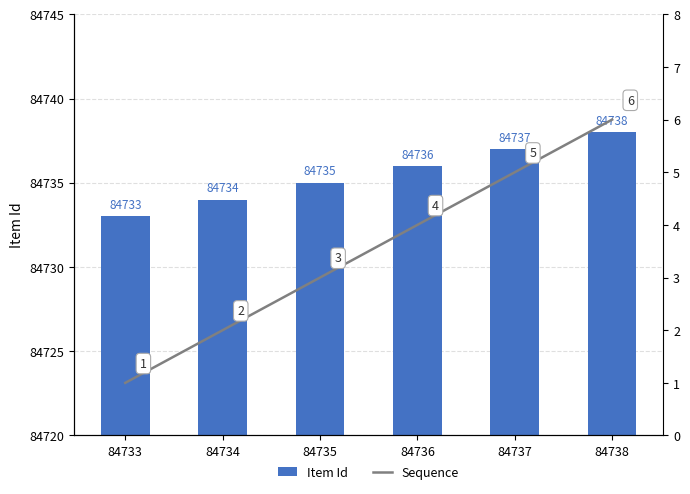

What is the spread (max minus min) of values at 84736?

84732